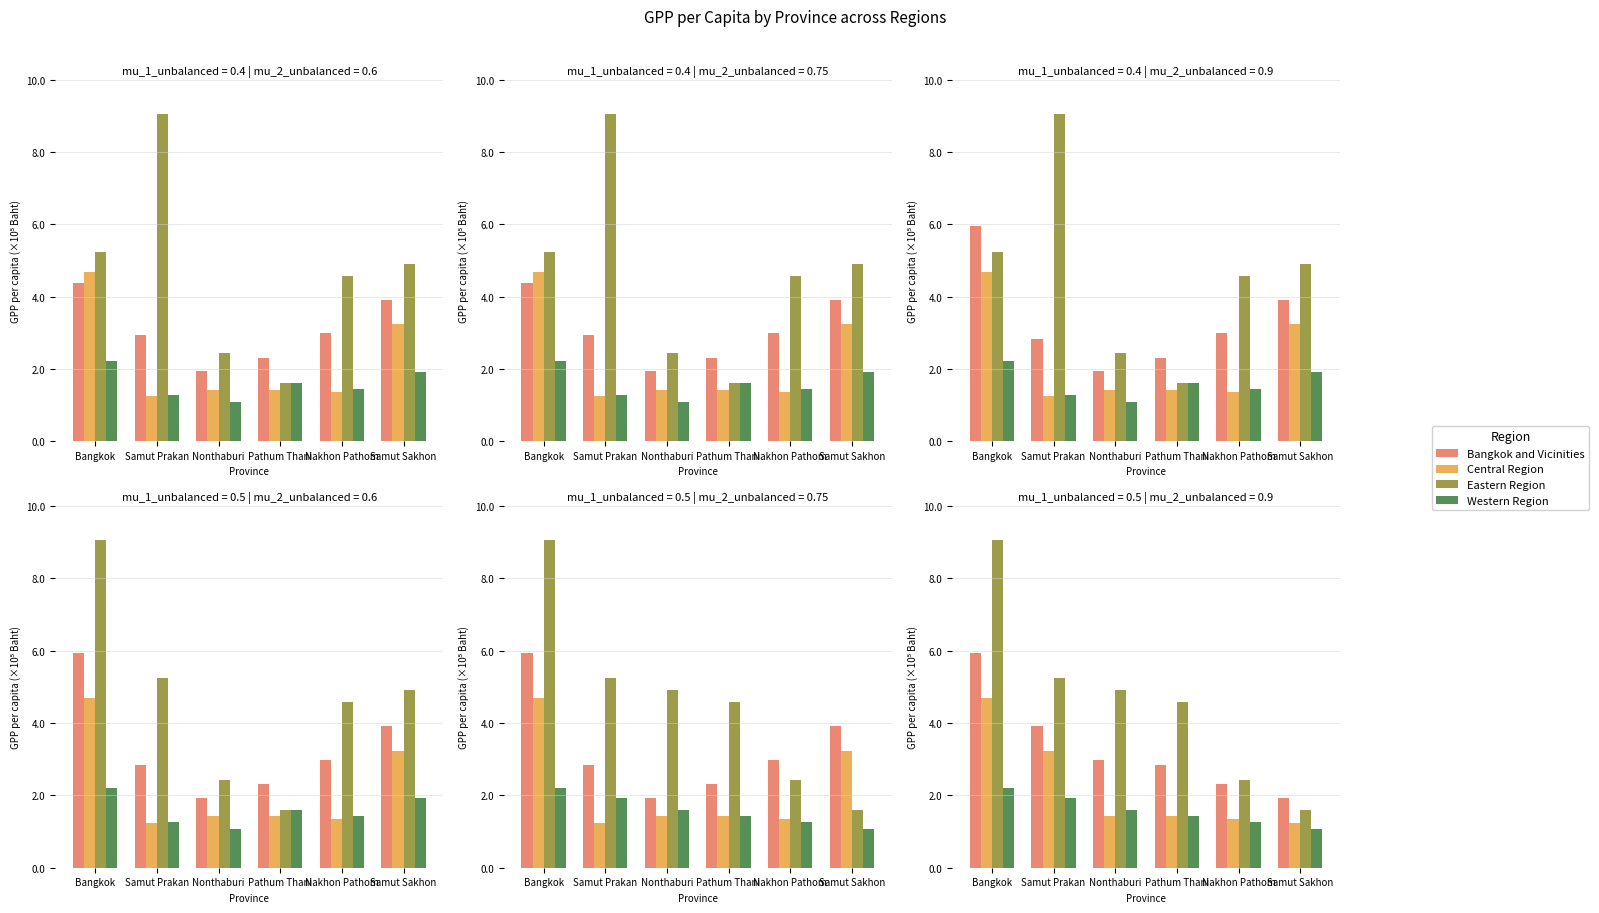

Where does the Eastern Region series first go above 4?

Bangkok